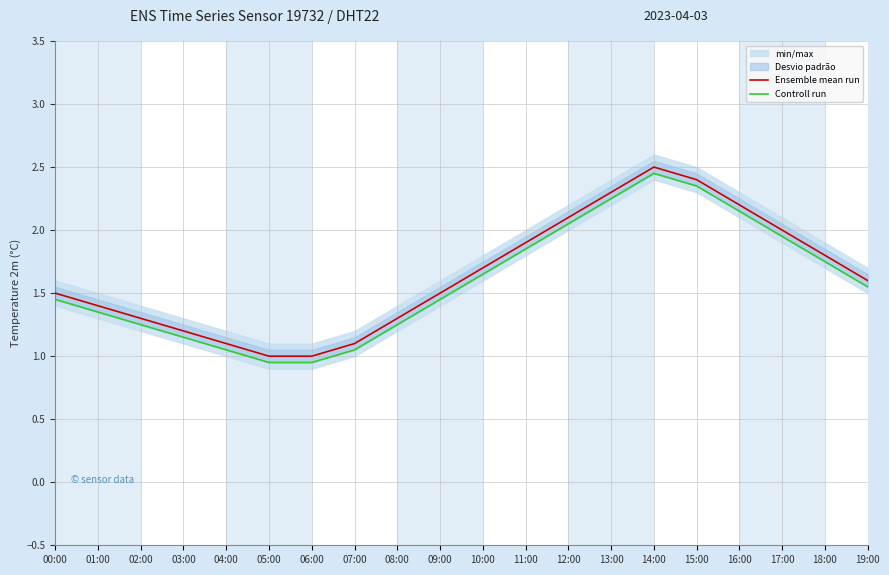

True or false: Controll run has a value of 1.2 at 02:00.

True